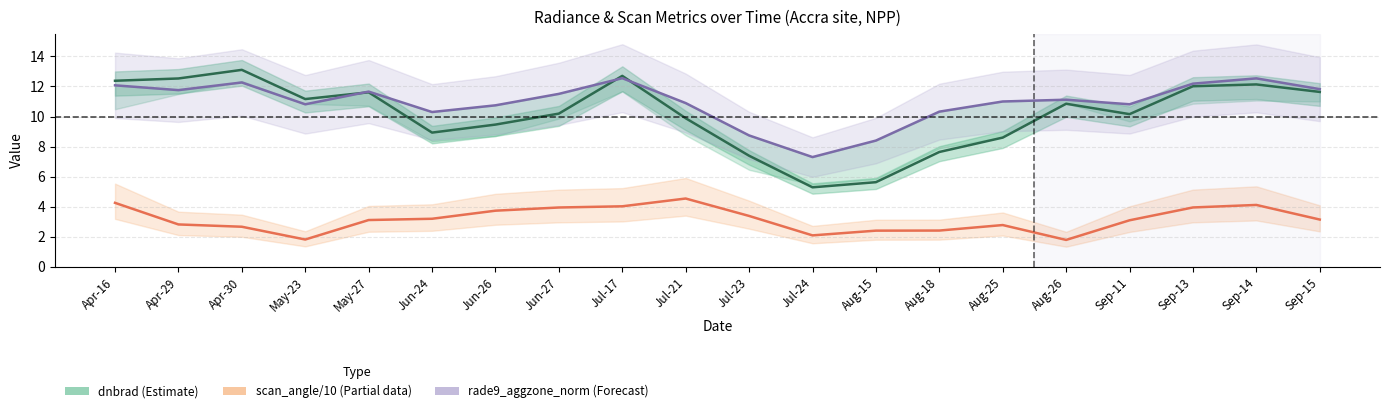

Rank the series at Aug-15 from lowest to highest value.

scan_angle/10 (Partial), dnbrad (Estimate), rade9_aggzone_norm (Forecast)